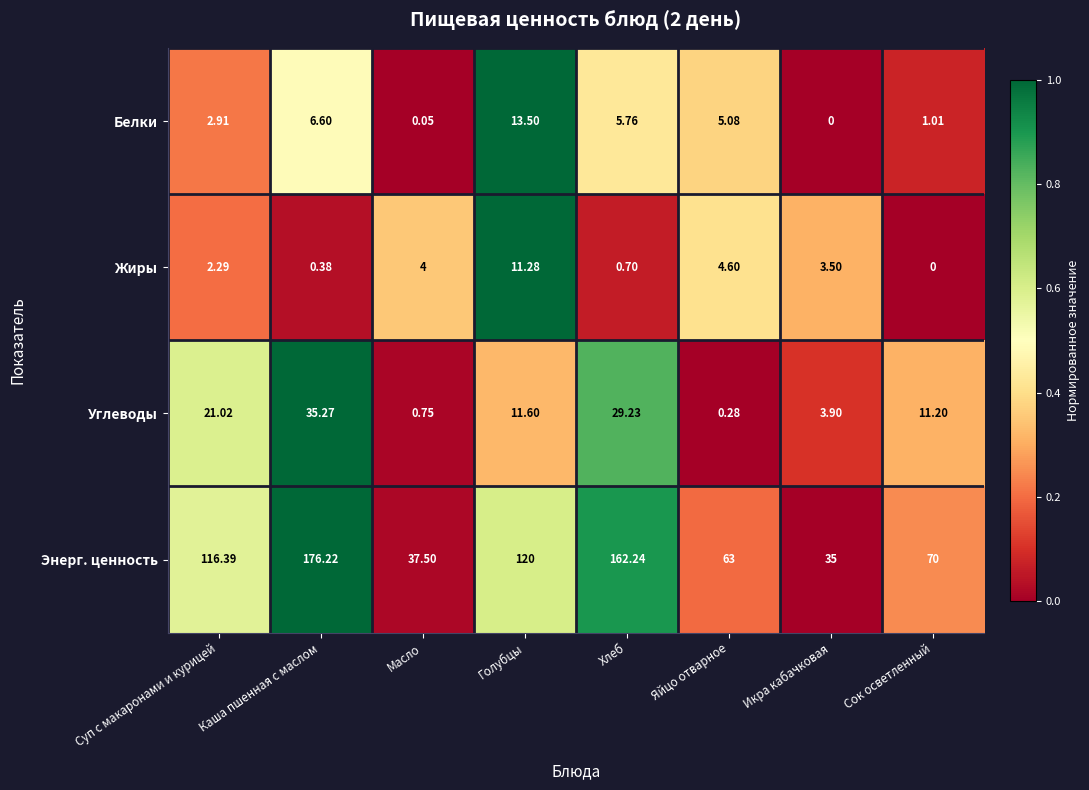

Which series has the widest spread of values?

Энерг. ценность